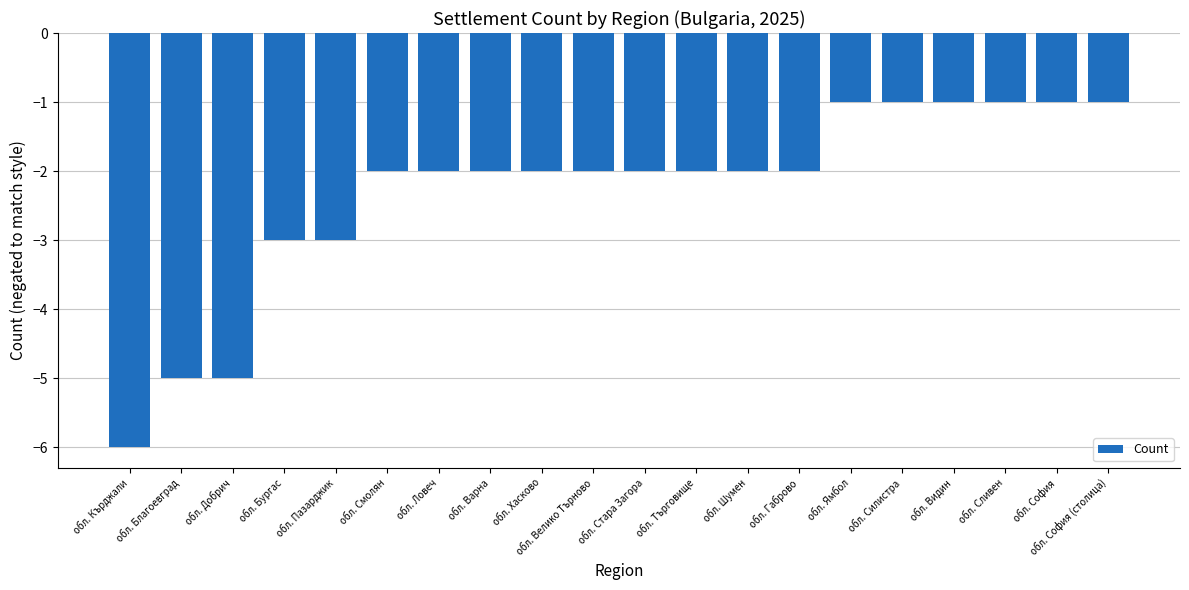

Reading left to right, extract all data points from this chart.

-6	-5	-5	-3	-3	-2	-2	-2	-2	-2	-2	-2	-2	-2	-1	-1	-1	-1	-1	-1